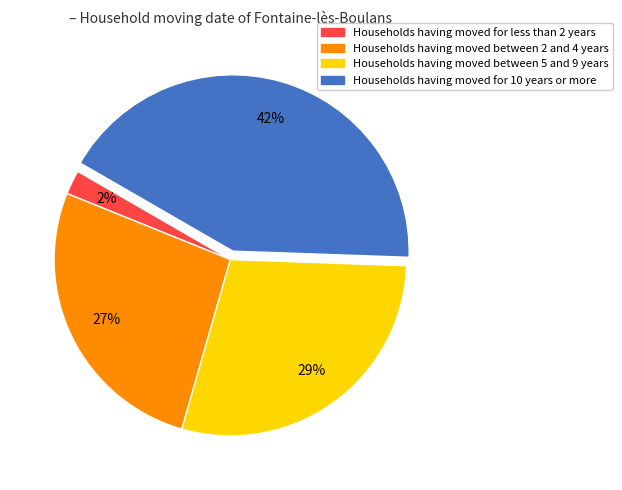

To the nearest percent, what is the difference between the largest and smallest slice percentages?

40%